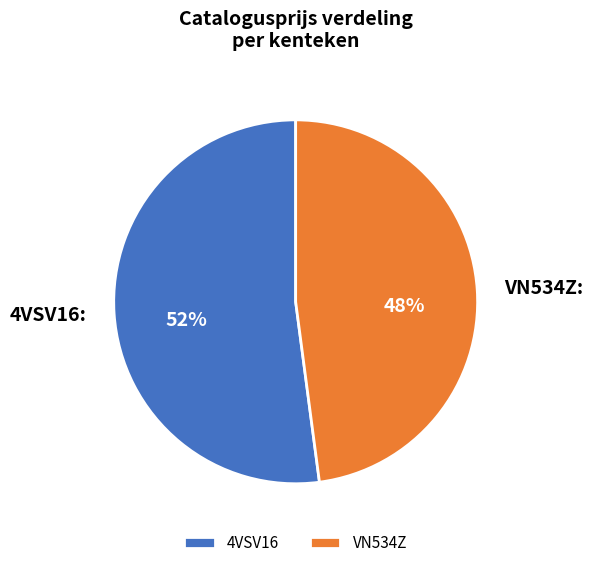

What percentage is the 4VSV16 slice, to the nearest percent?

52%